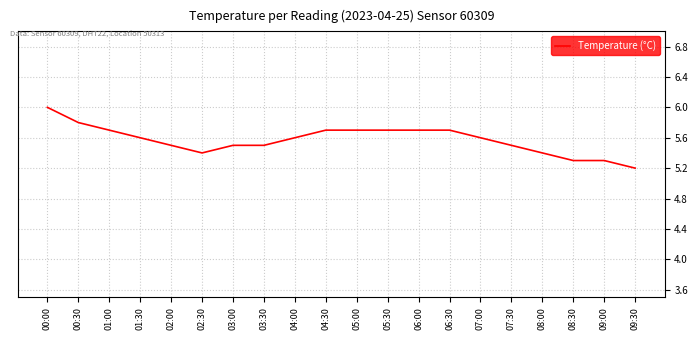

Reading right to left, transcribe all the data shown in this chart.

5.2	5.3	5.3	5.4	5.5	5.6	5.7	5.7	5.7	5.7	5.7	5.6	5.5	5.5	5.4	5.5	5.6	5.7	5.8	6.0